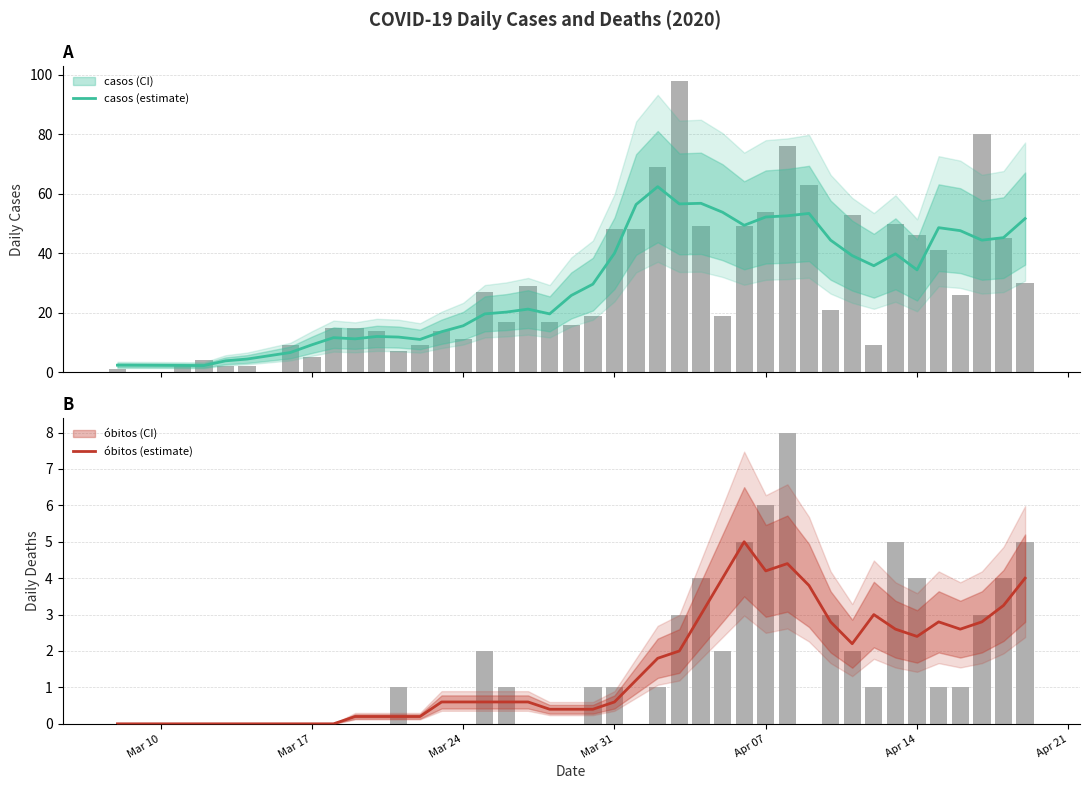

Reading right to left, list all the values displayed in this chart.

casos (estimate): 51.7	45.2	44.4	47.6	48.6	34.4	39.8	35.8	39.2	44.4	53.4	52.6	52.2	49.4	53.8	56.8	56.6	62.4	56.4	40.0	29.6	25.8	19.6	21.2	20.2	19.6	15.6	13.6	11.0	11.8	12.0	11.2	11.6	9.2	6.6	4.4	3.8	2.2	2.2	2.3
óbitos (estimate): 4.0	3.2	2.8	2.6	2.8	2.4	2.6	3.0	2.2	2.8	3.8	4.4	4.2	5.0	4.0	3.0	2.0	1.8	1.2	0.6	0.4	0.4	0.4	0.6	0.6	0.6	0.6	0.6	0.2	0.2	0.2	0.2	0.0	0.0	0.0	0.0	0.0	0.0	0.0	0.0